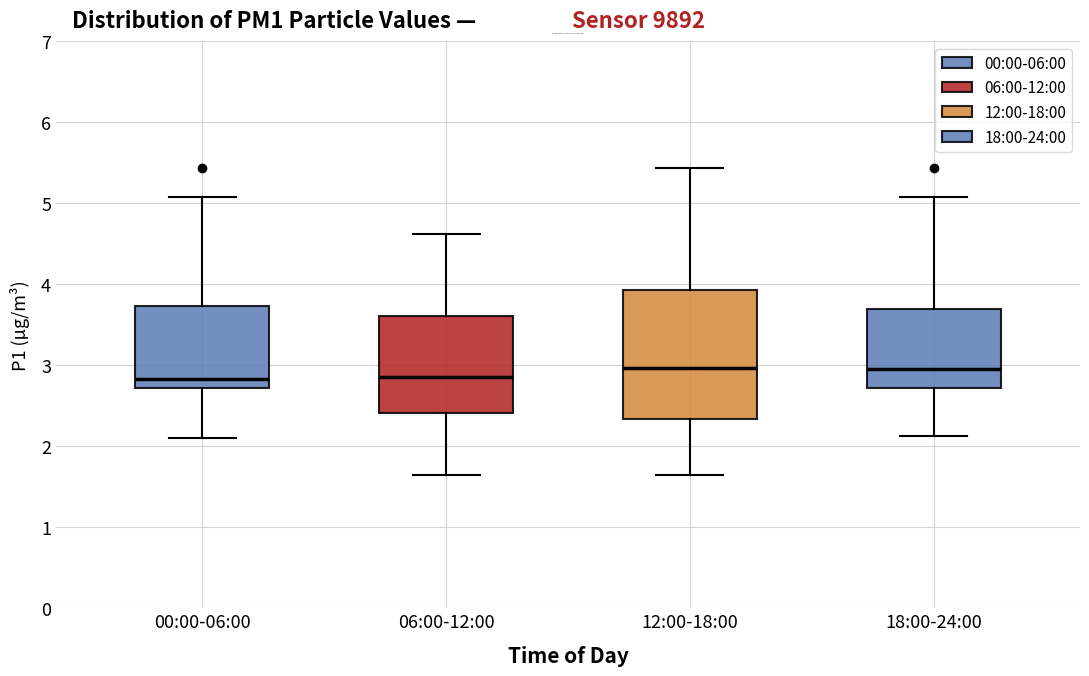

Where is the upper edge of the box for 18:00-24:00 on the y-axis? The values are not printed on the chart, so give them approximately, as read against the axis.

3.7